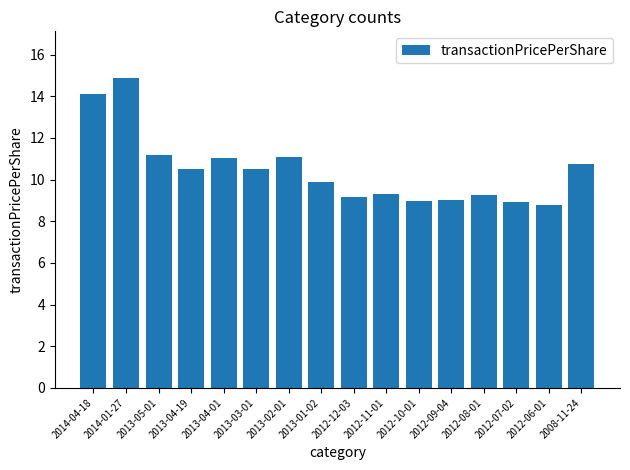

What is the difference between the second highest and minimum values?

5.3